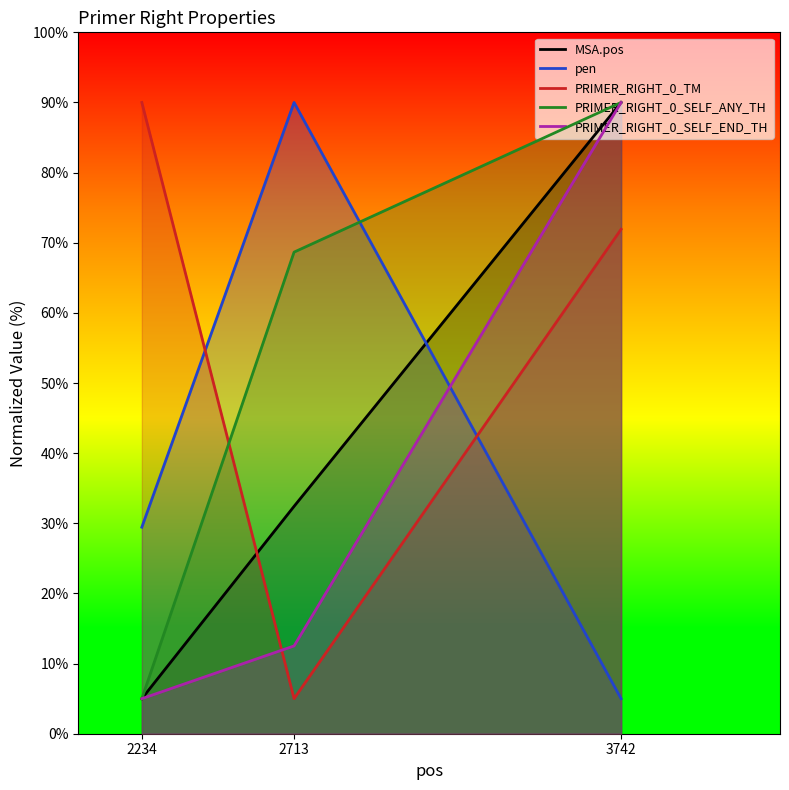

How many data points in PRIMER_RIGHT_0_TM are above 71?

2